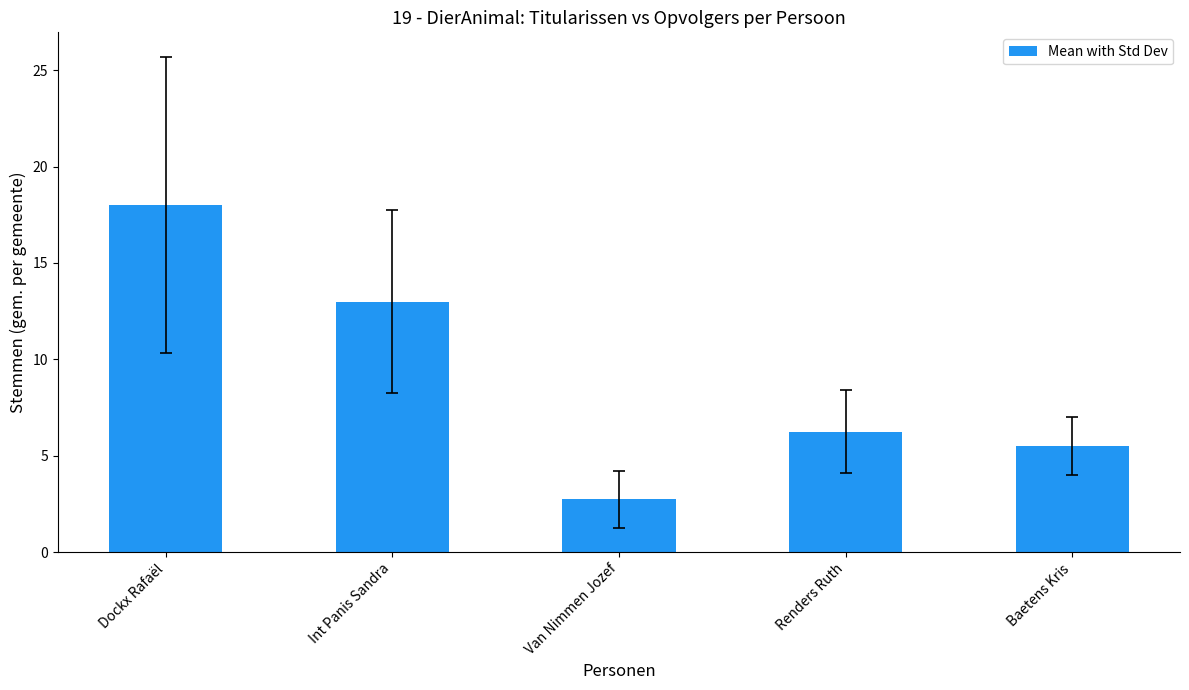

Which category has the lowest value across all series?

Van Nimmen Jozef